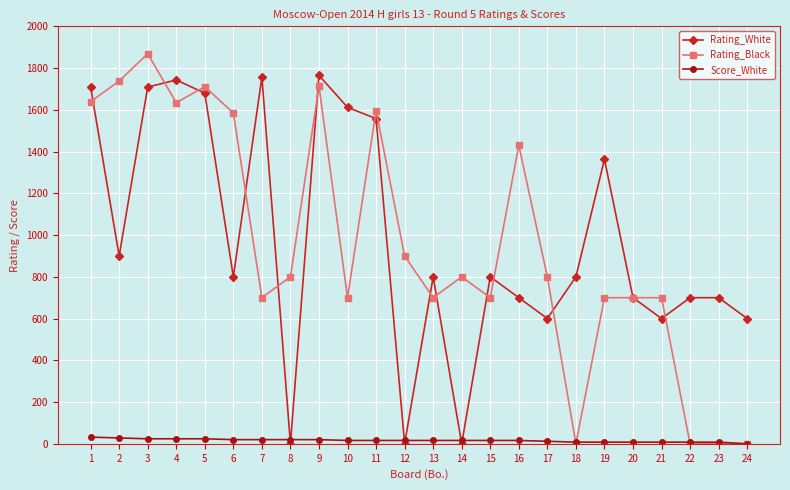

Is it true that Rating_Black equals -930 at 23?

False